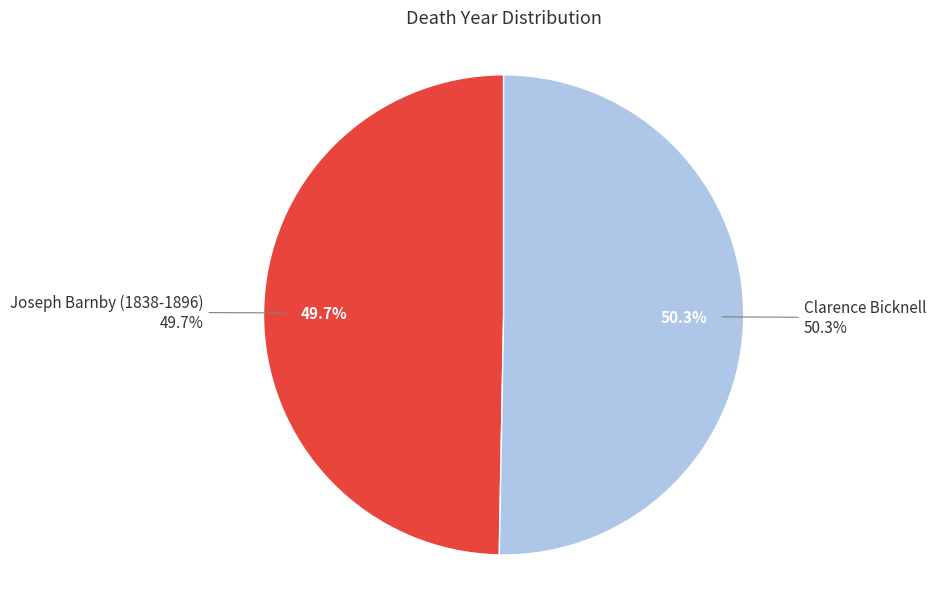

What is the ratio of the value at Clarence Bicknell to the value at Joseph Barnby (1838-1896)?

1.0